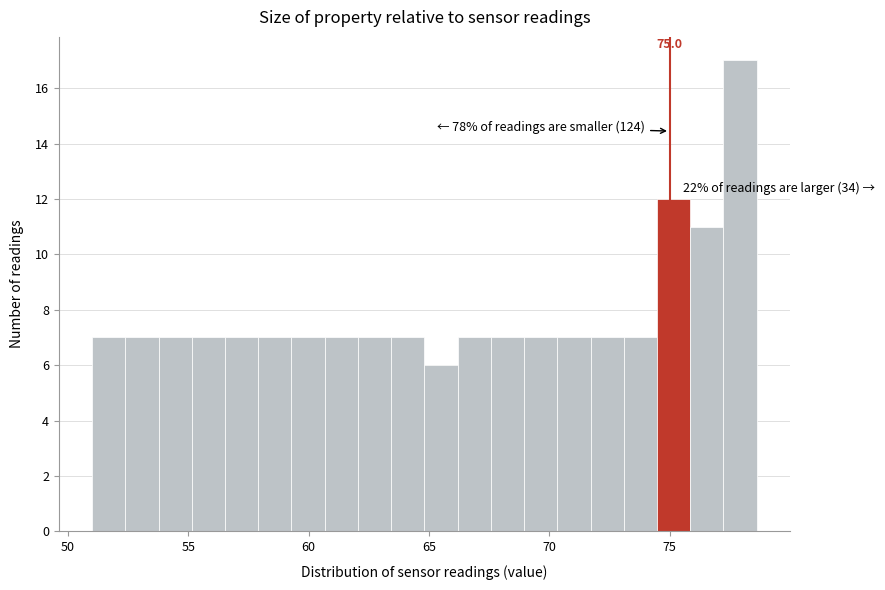

Read against the x-axis, roughly where is the centre of the tallest bar?

78.0